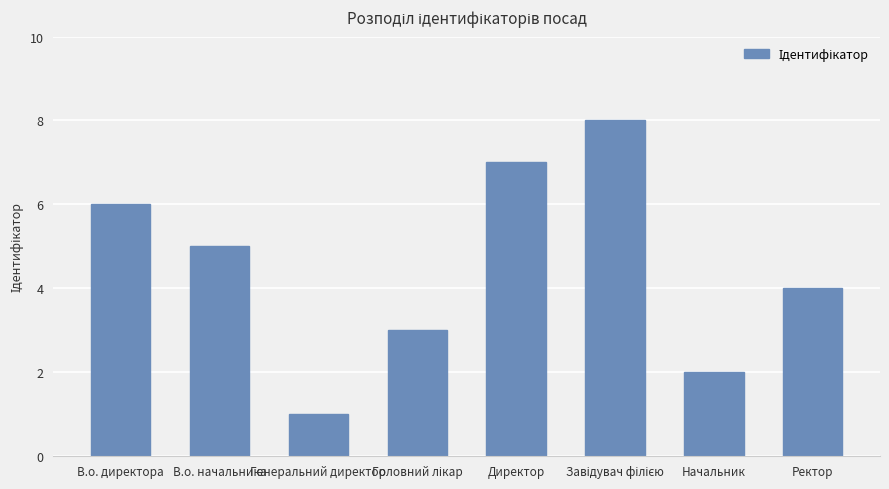

What is the difference between the second highest and second lowest values?

5